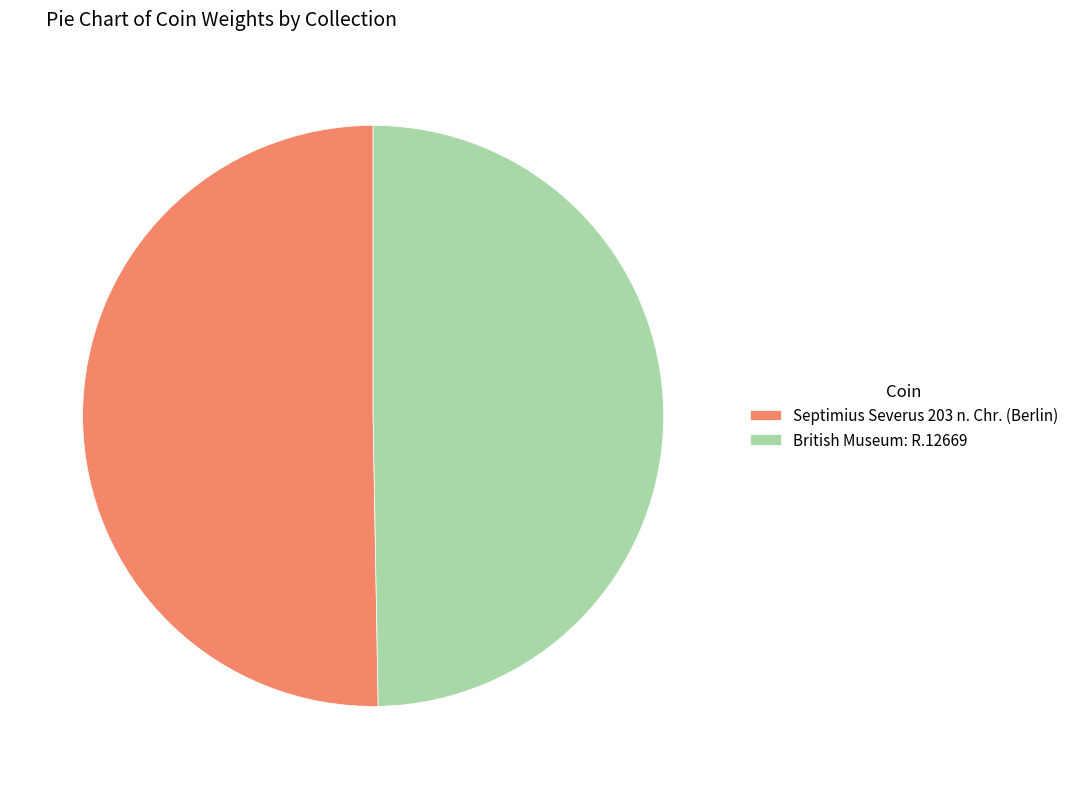

How many segments does this pie chart have?

2